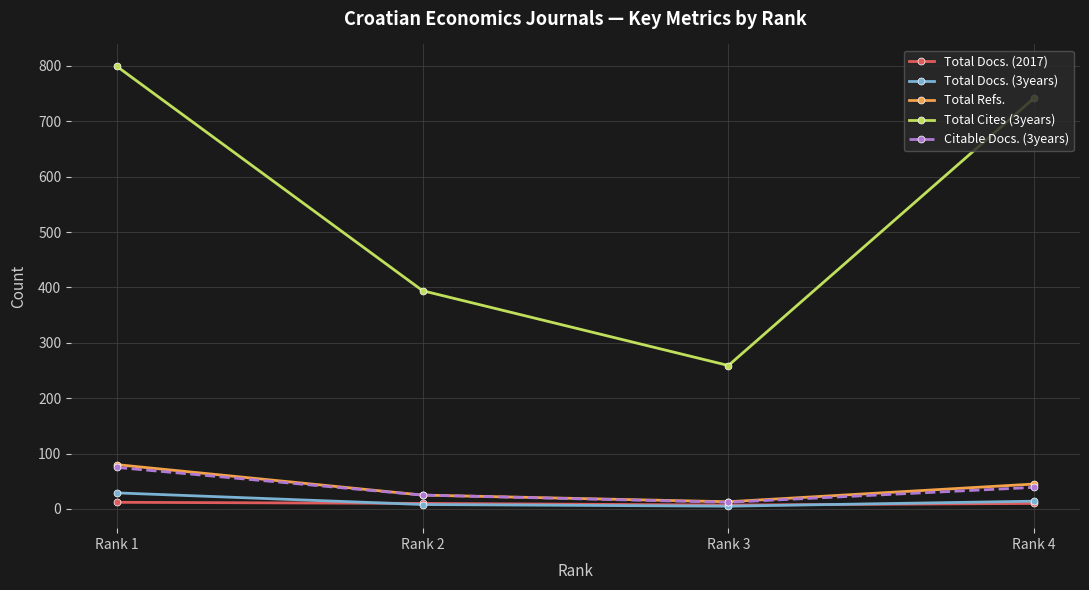

Which series has the widest spread of values?

Total Cites (3years)